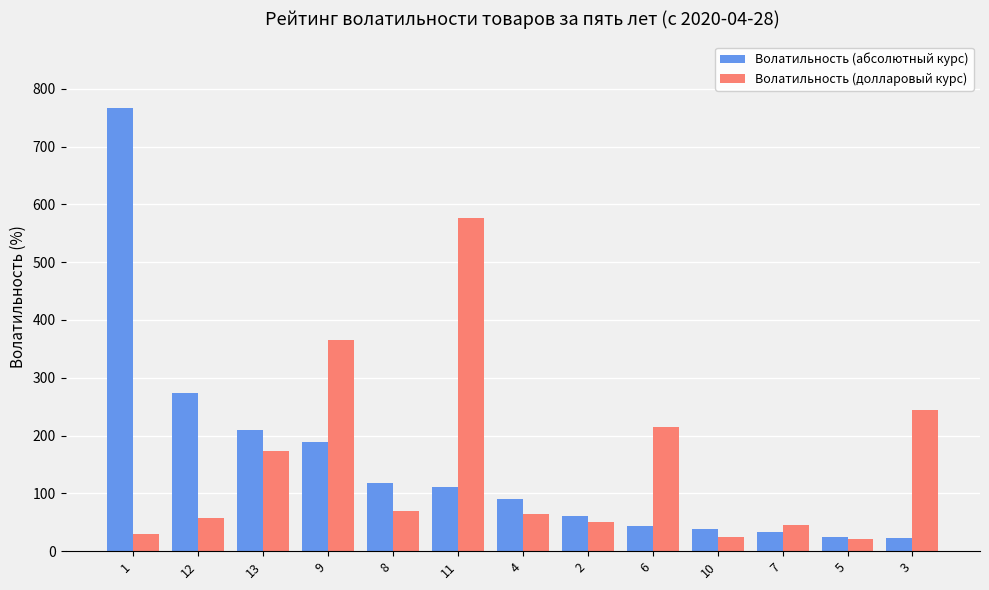

At which category does the chart reach its peak across all series?

1